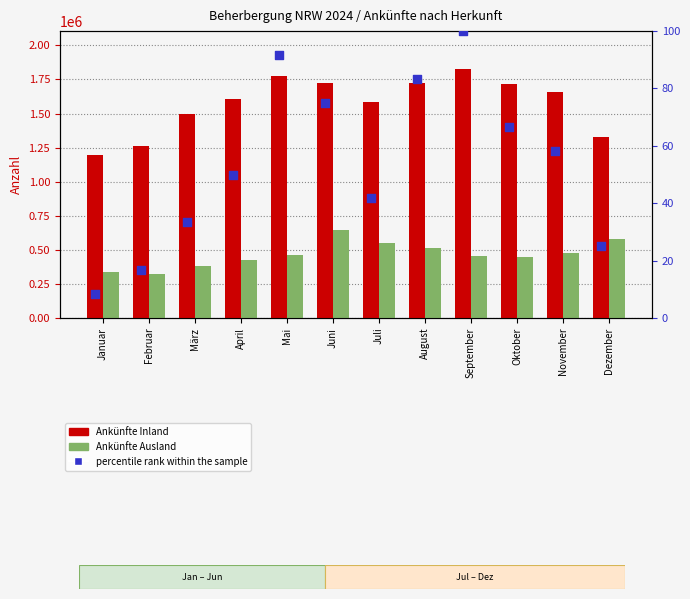

Is the value of Ankünfte Inland at Oktober greater than the value of Ankünfte Ausland at Oktober?

Yes